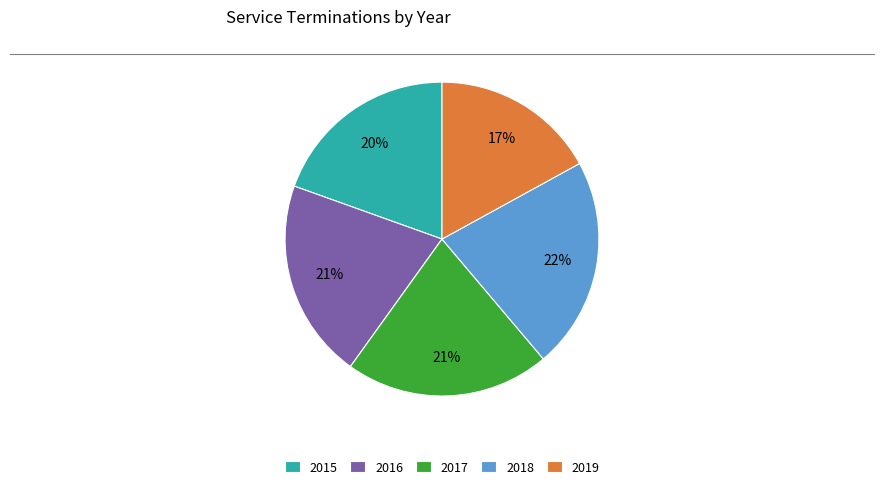

Which has a higher value, 2019 or 2017?

2017